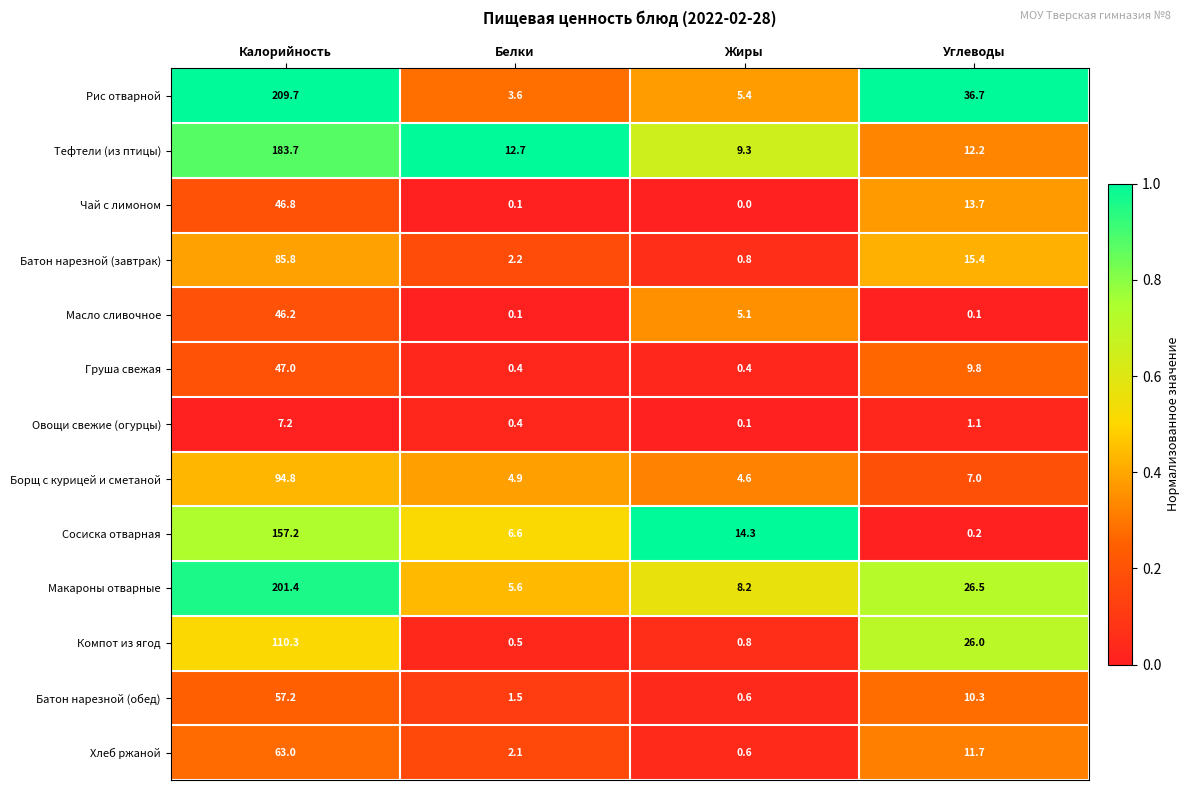

The value of Макароны отварные at Жиры is 8.2. True or false?

True